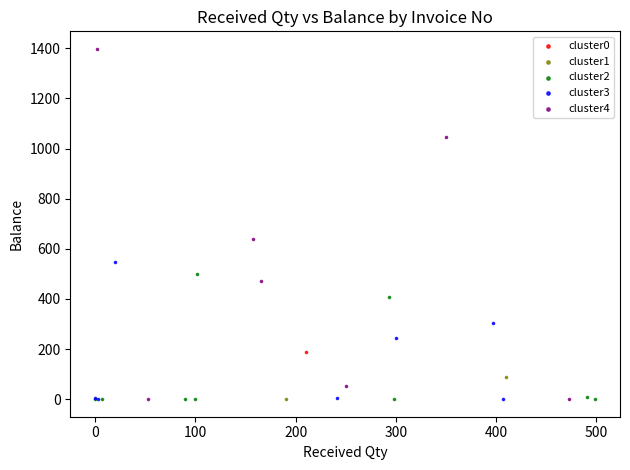

What are all the series names shown in the legend?

cluster0, cluster1, cluster2, cluster3, cluster4